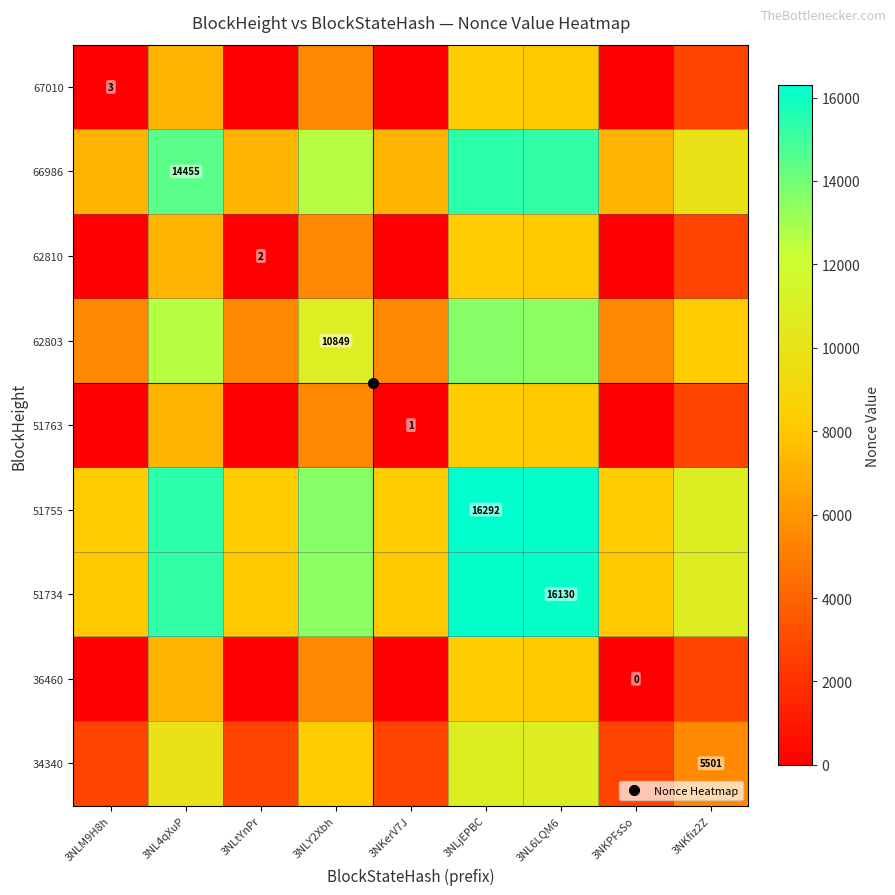

Between 3NLY2Xbh and 3NKPFsSo, which is larger?

3NLY2Xbh